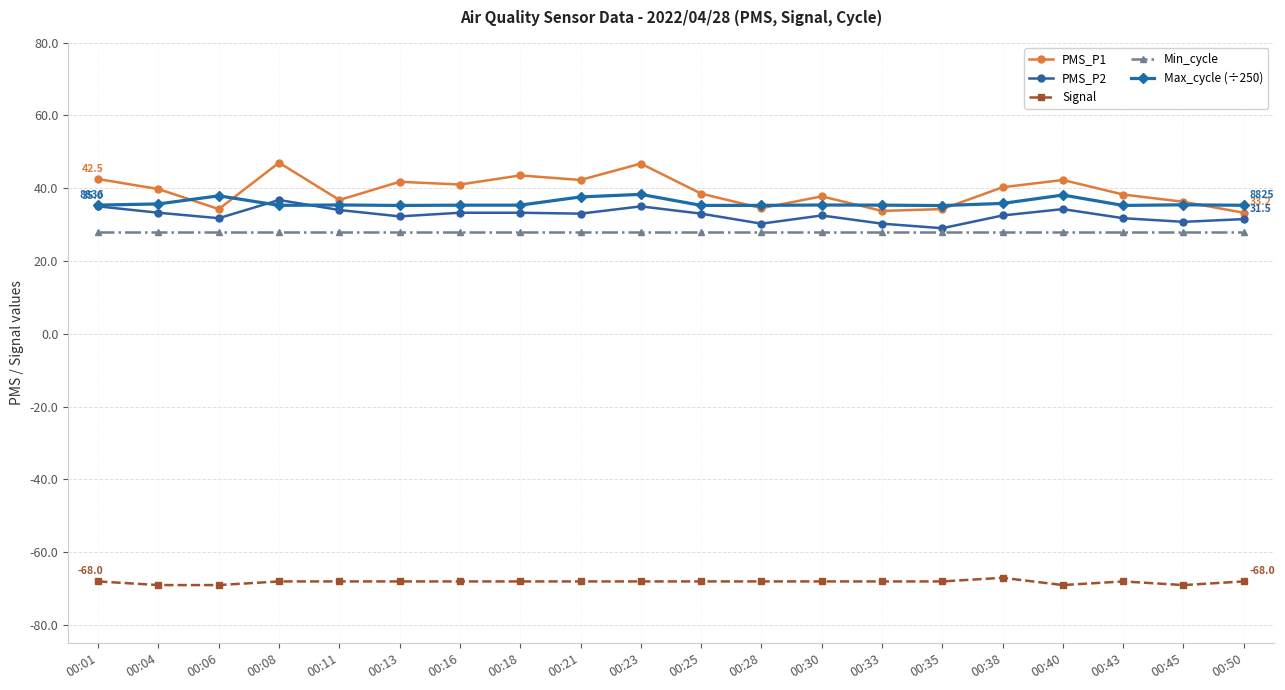

What is the total value across all series at 00:40?

73.6